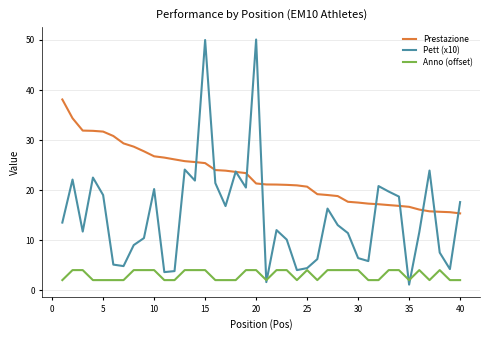

What is the highest value of the Prestazione series?

38.1